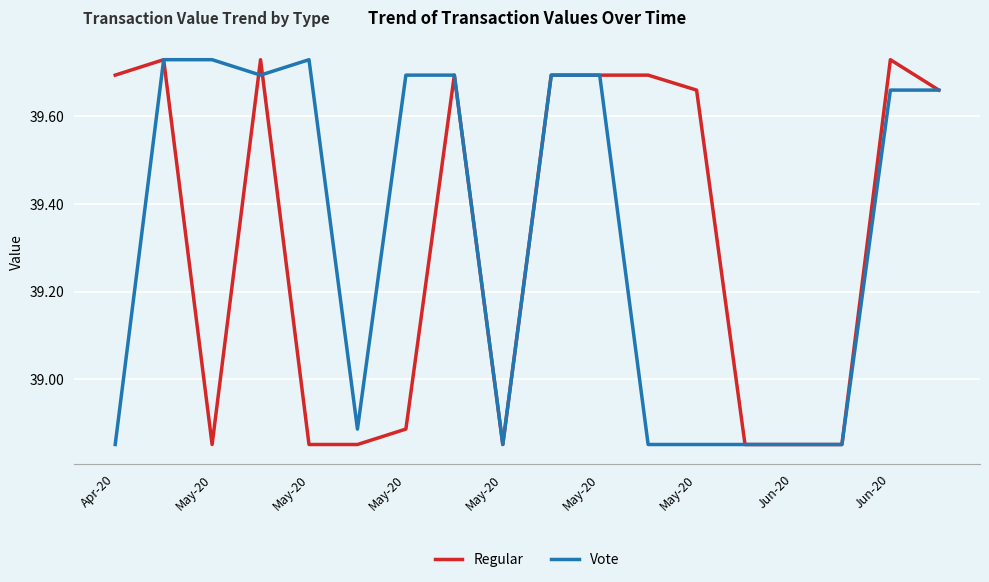

Does the chart have visible grid lines?

Yes